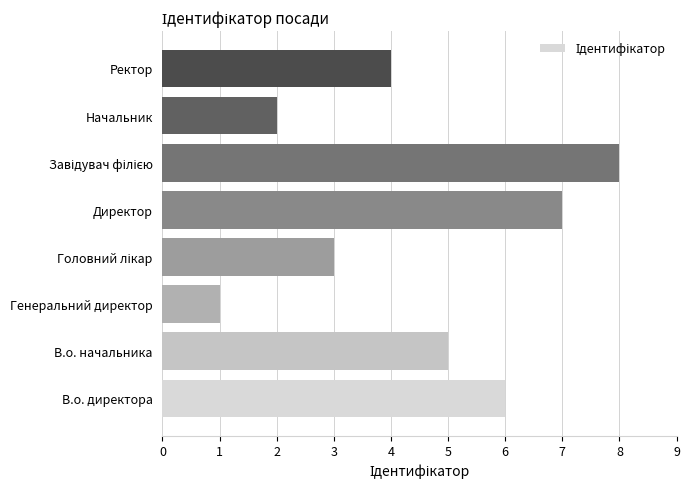

What is the maximum value shown in the chart?

8